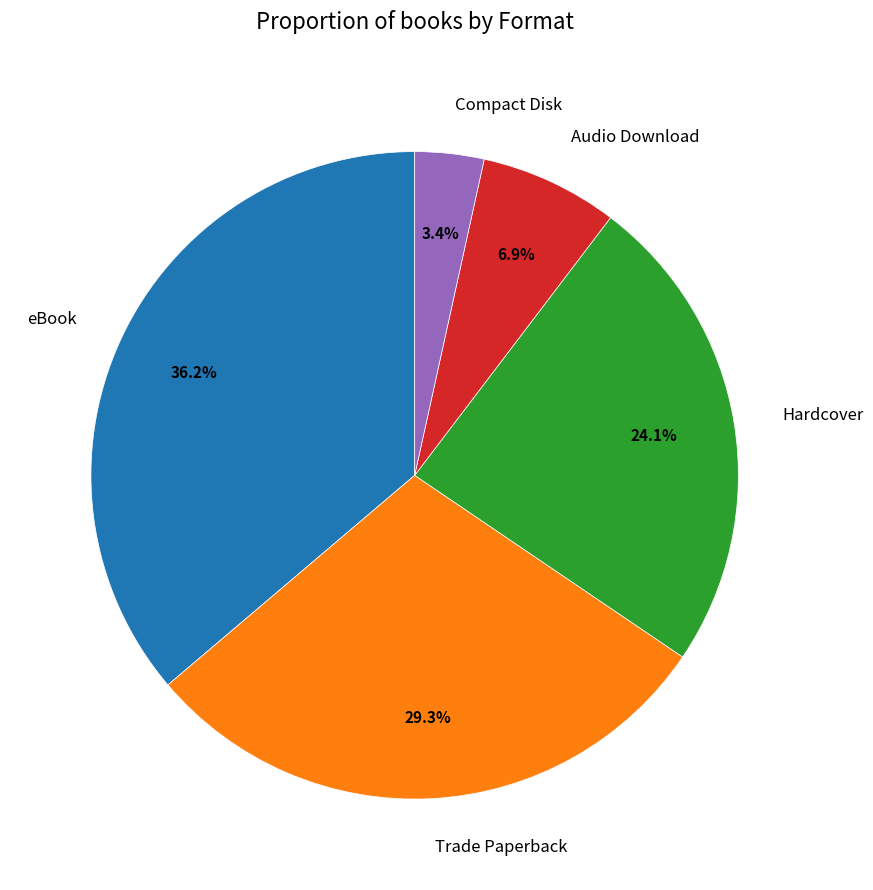

Which category has the biggest portion of the pie?

eBook